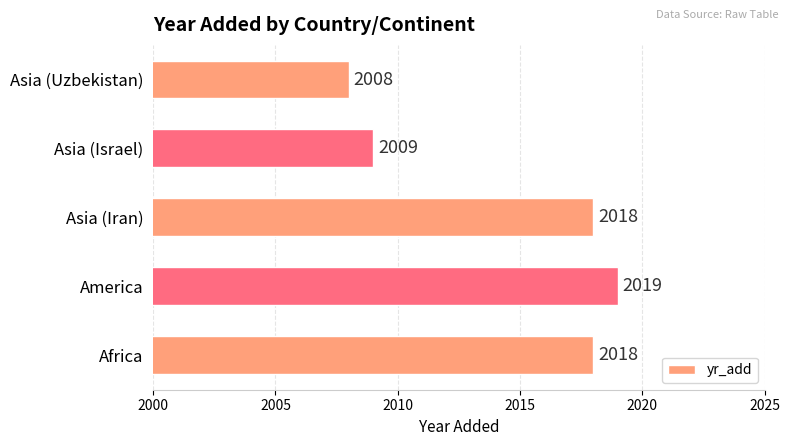

Between Africa and Asia (Israel), which is larger?

Africa